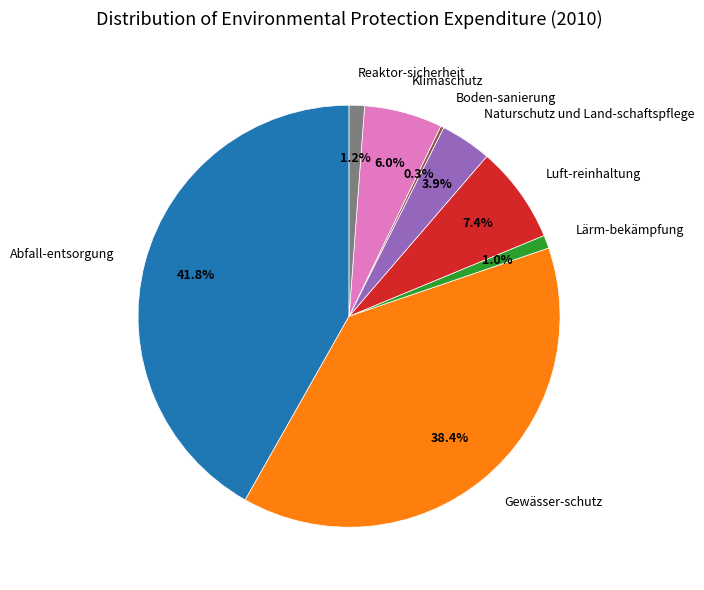

To the nearest percent, what is the difference between the largest and smallest slice percentages?

42%